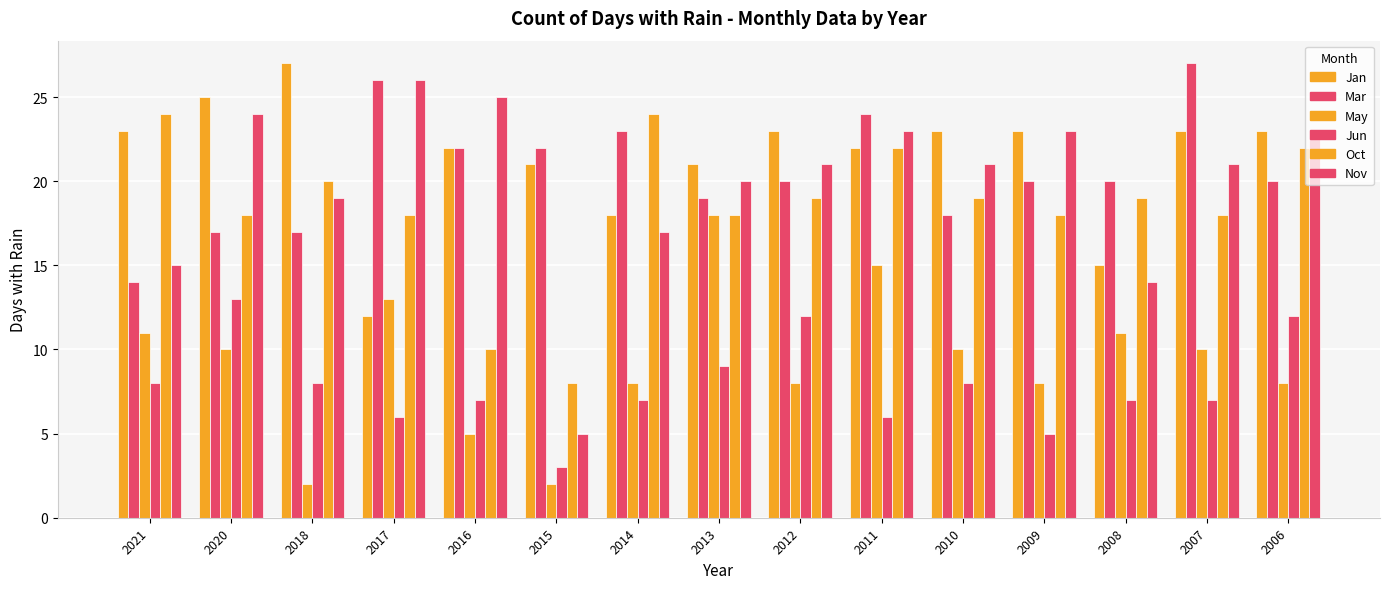

What is the difference between the second highest and minimum values in the Nov series?

20